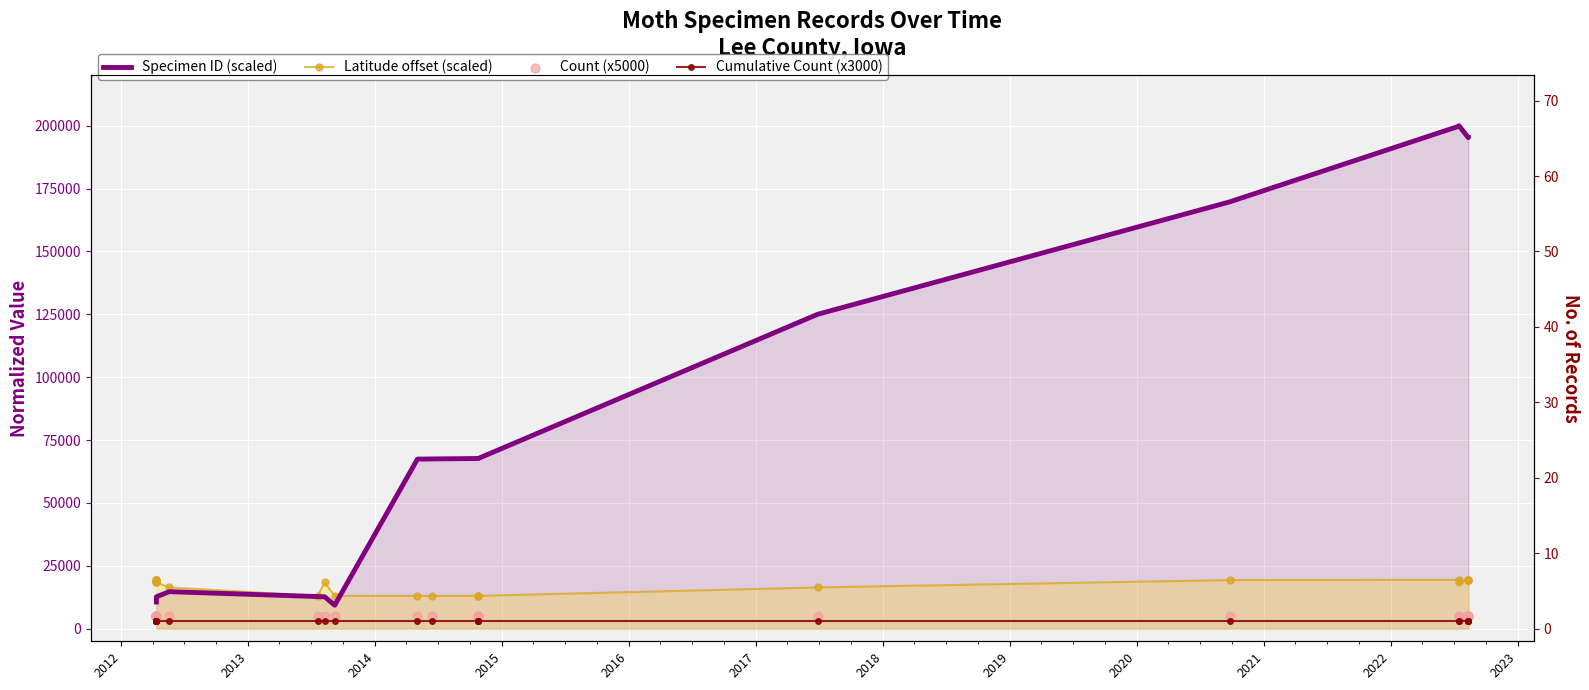

Which series has the largest Y range (max minus min)?

Specimen ID (scaled)